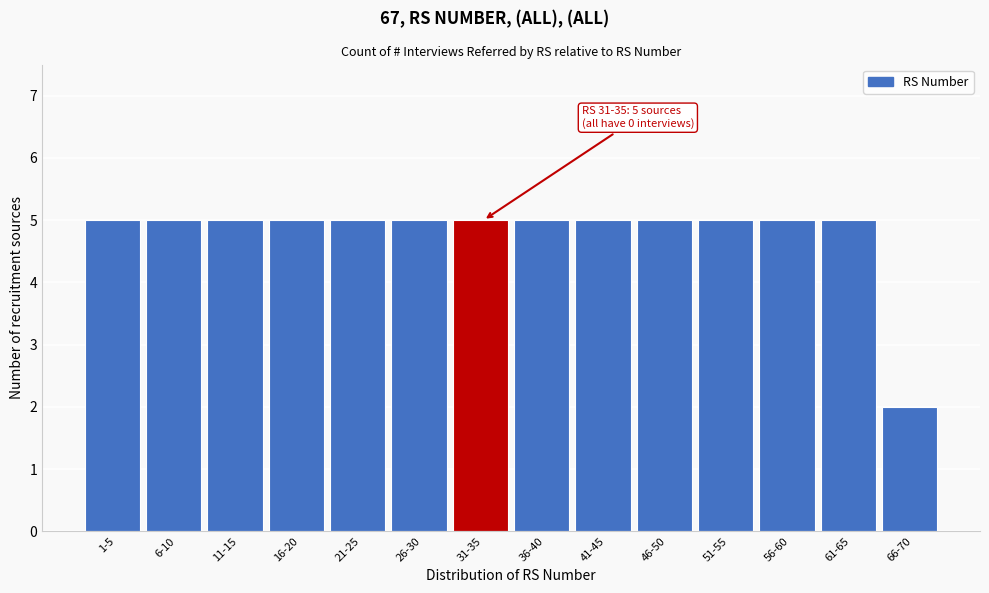

Reading right to left, what are all the values shown in this chart?

2	5	5	5	5	5	5	5	5	5	5	5	5	5